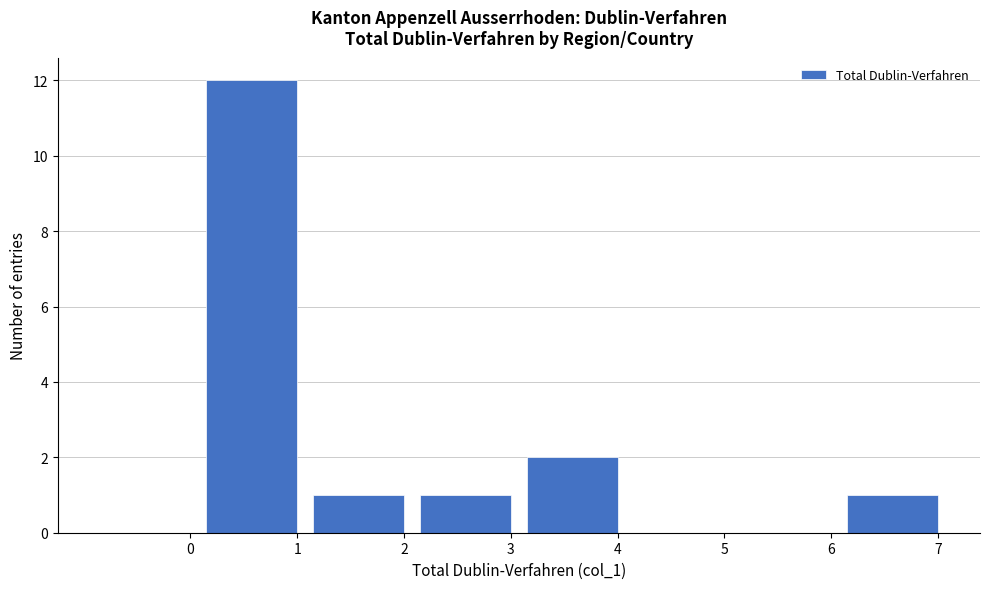

Reading right to left, transcribe all the data shown in this chart.

7=1	6=0	5=0	4=2	3=1	2=1	1=12	0=0